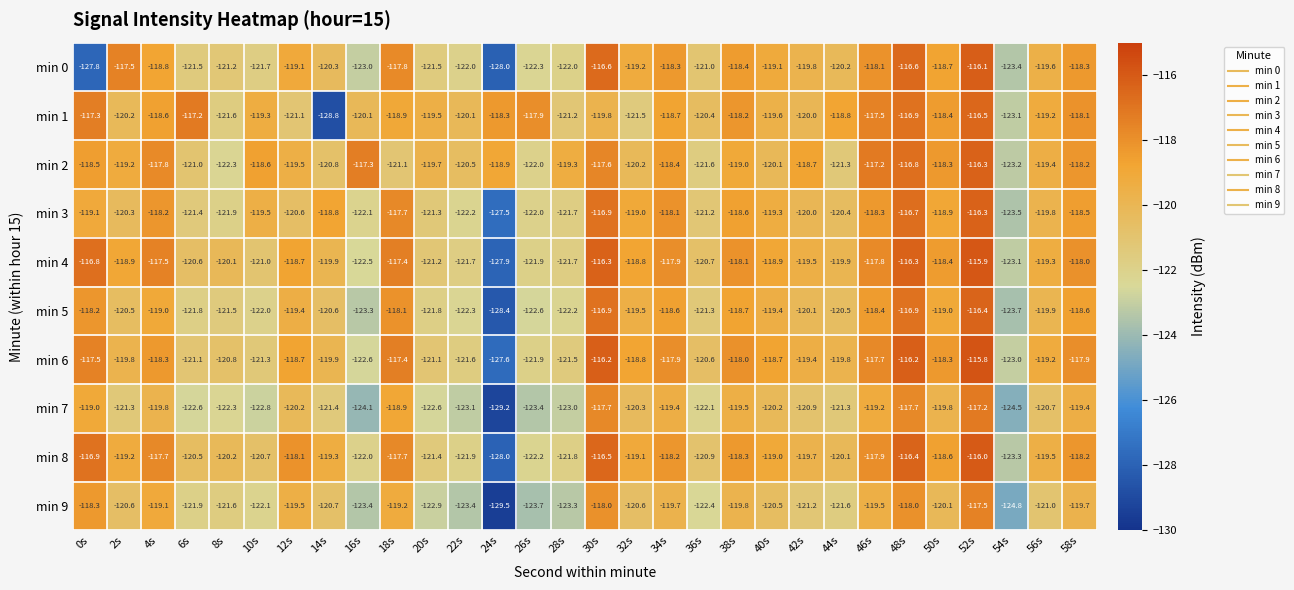

True or false: min 5 has a value of -177.0 at 12s.

False